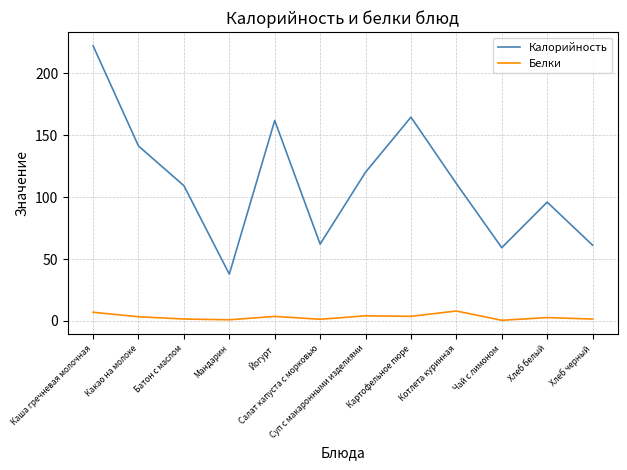

True or false: Калорийность and Белки intersect in this chart.

False